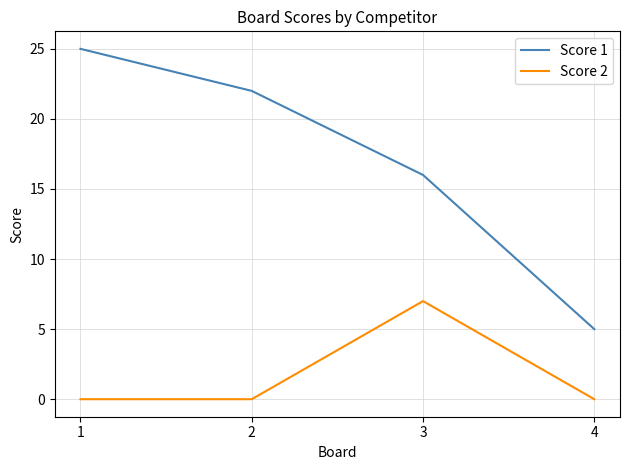

What is the sum of all Score 2 values?

7